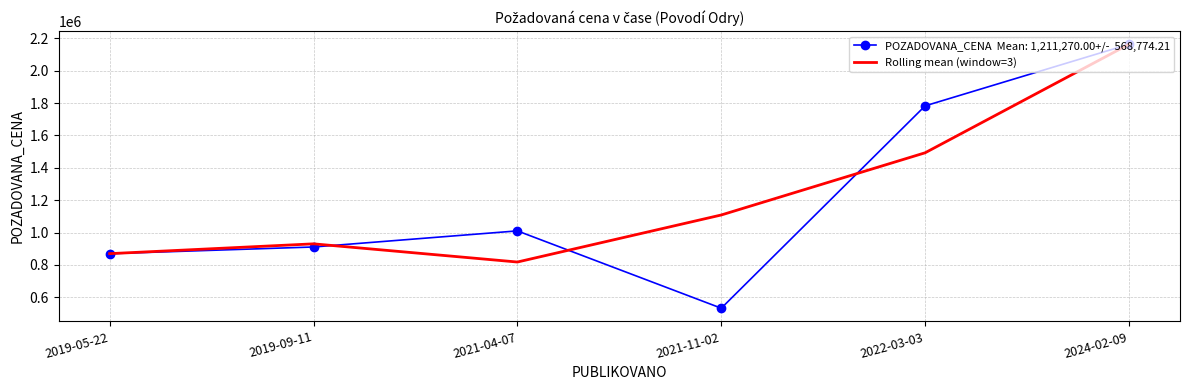

What is the difference between the highest and lowest values at 2021-04-07?

192406.7